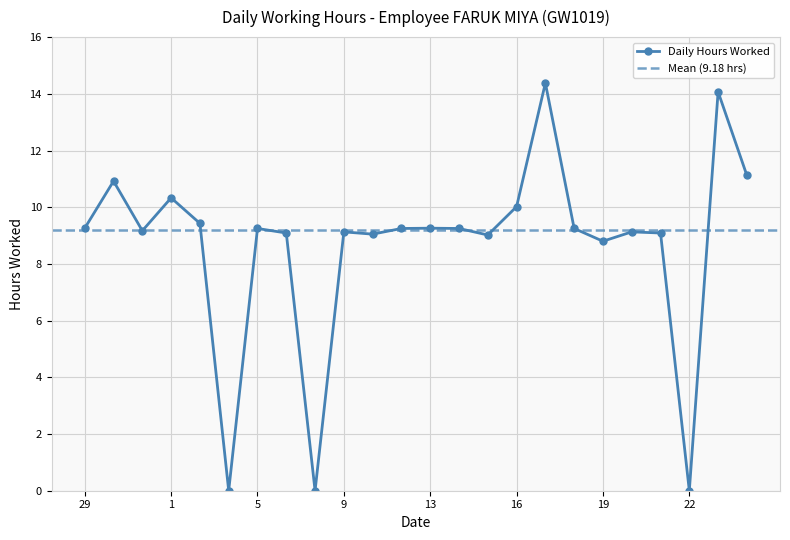

Is it true that the value at 2 is 9.4?

True